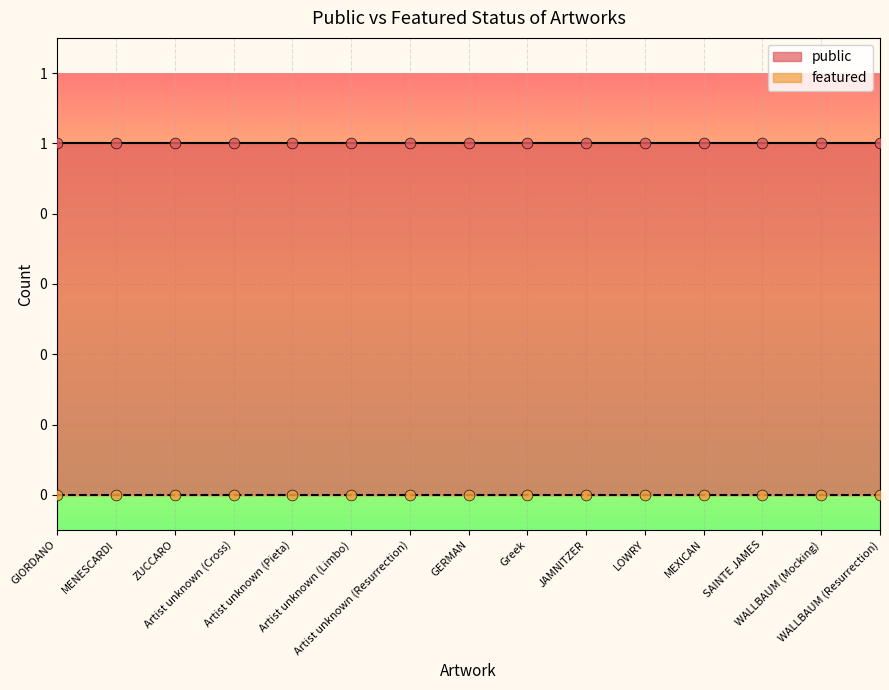

At how many categories does at least one series exceed 0?

15